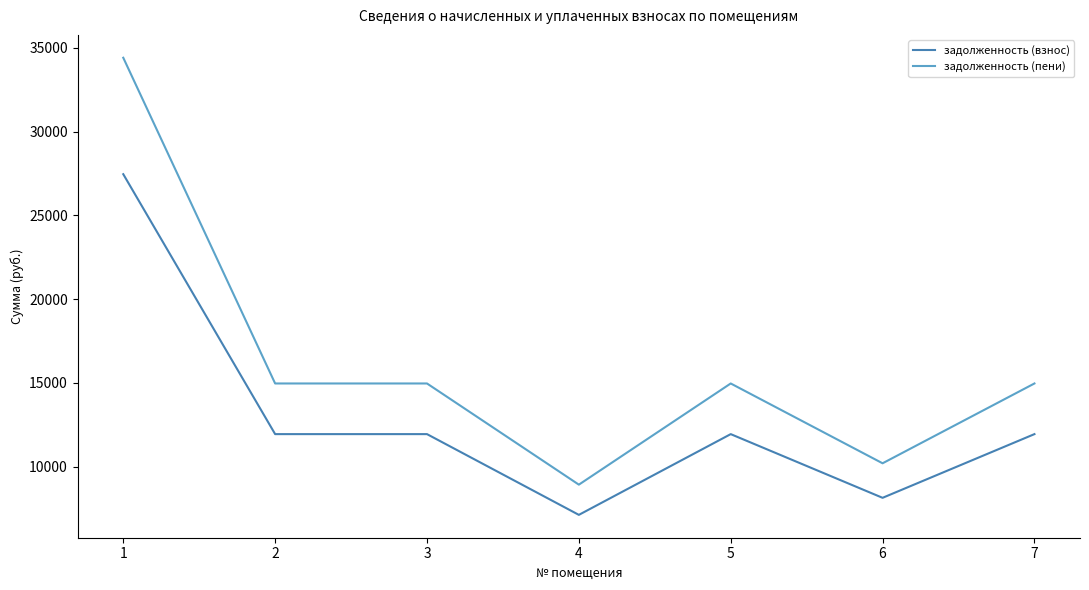

Which series has the widest spread of values?

задолженность (пени)